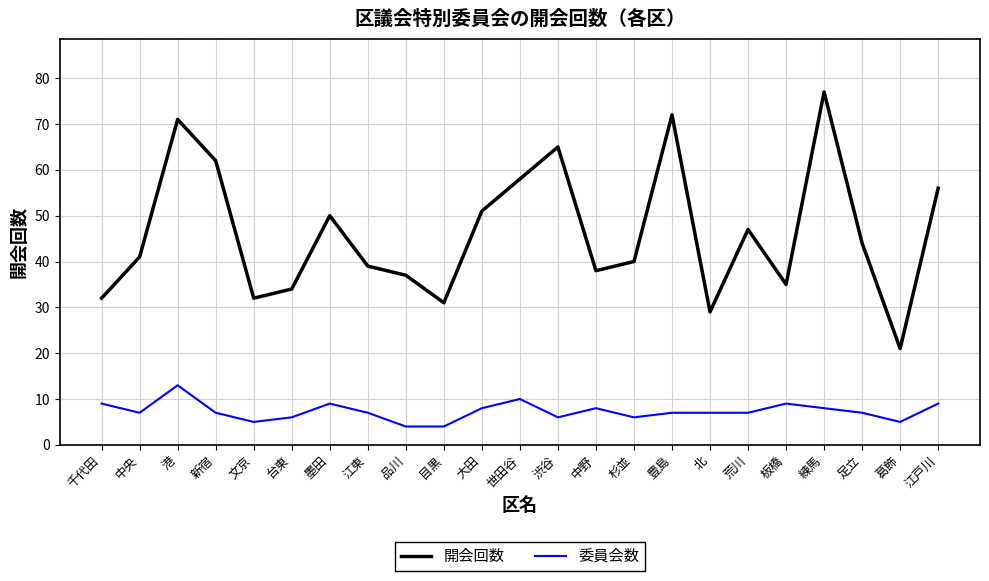

The value of 委員会数 at 中野 is 8. True or false?

True